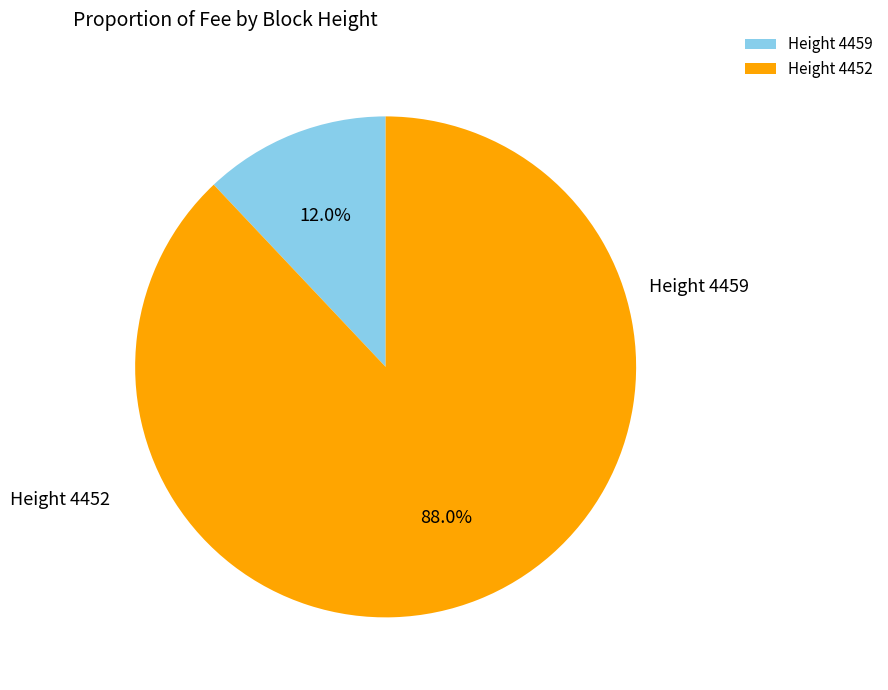

To the nearest percent, what is the average slice percentage?

50%